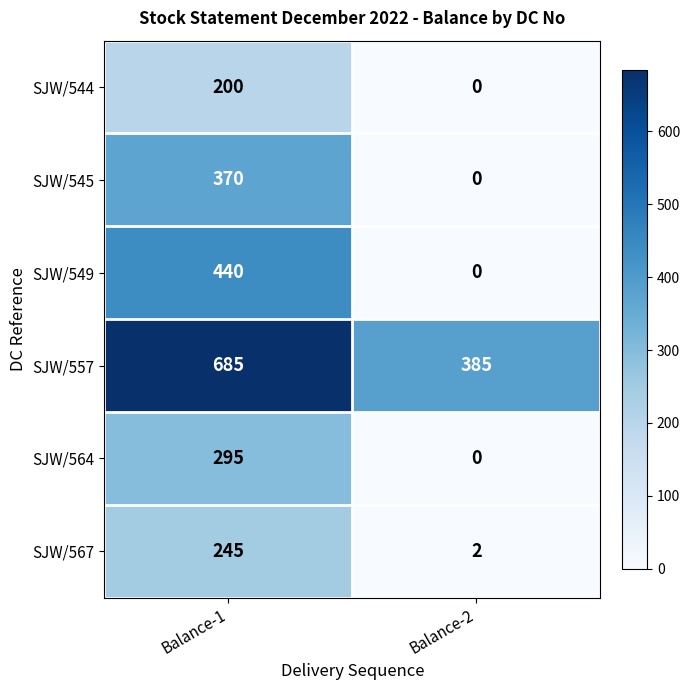

At which category does the chart reach its minimum across all series?

Balance-2